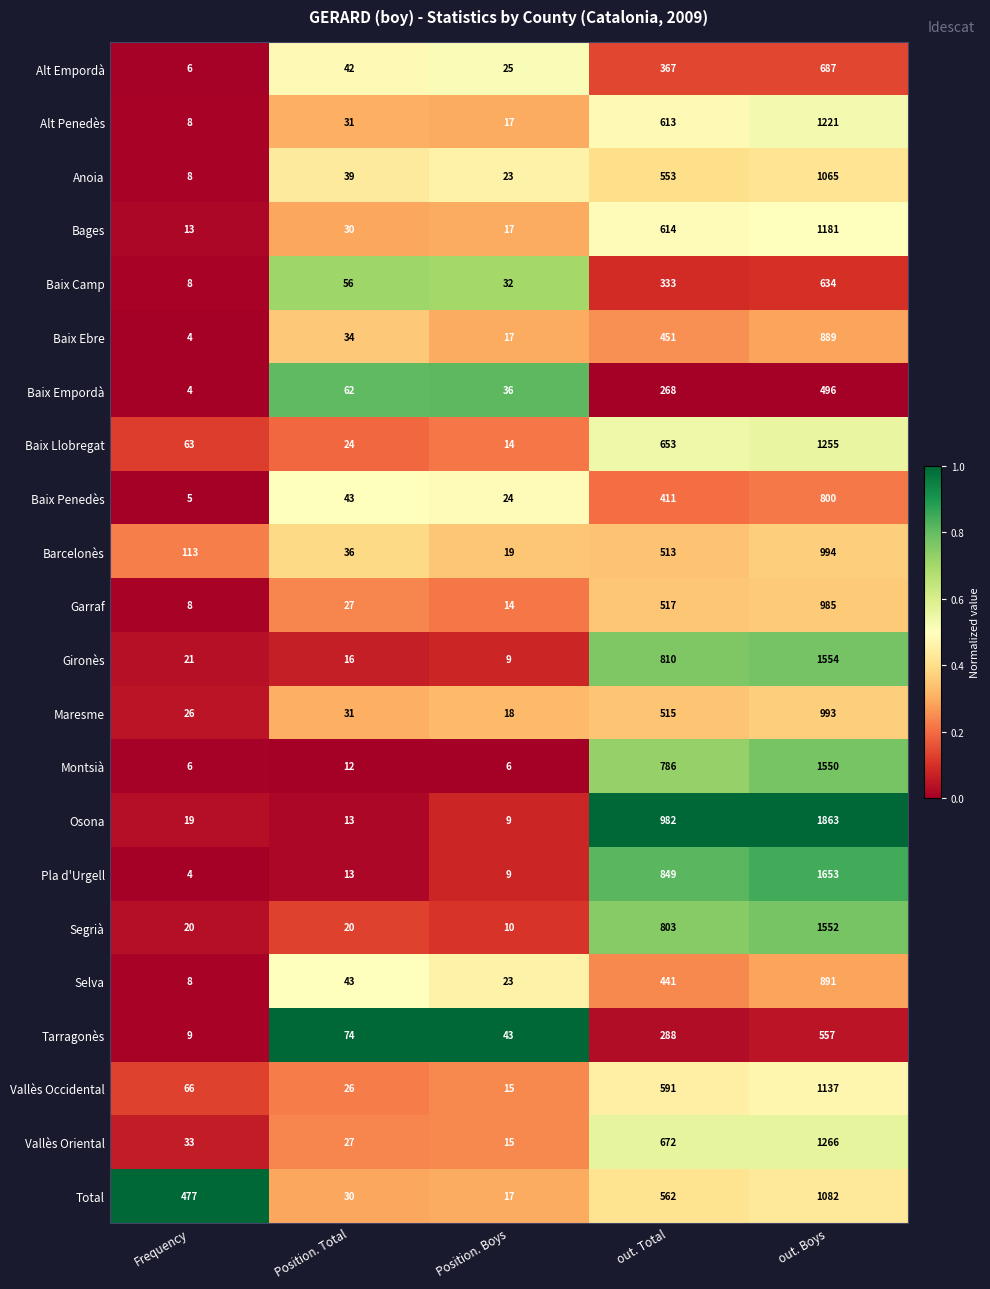

What is the difference between the second highest and second lowest values in the Anoia series?

530